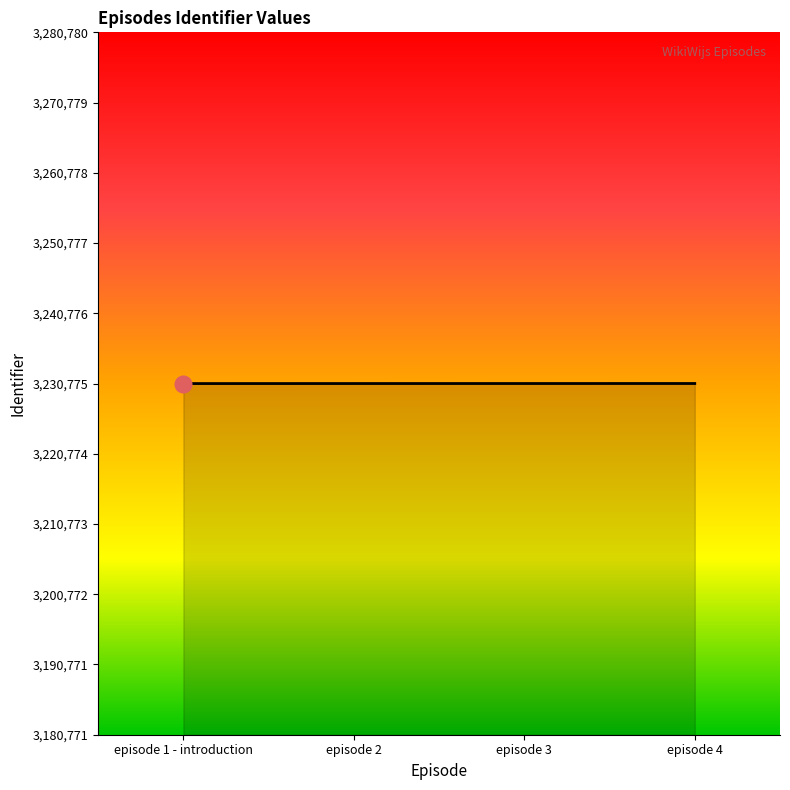

What is the maximum value shown in the chart?

3230780